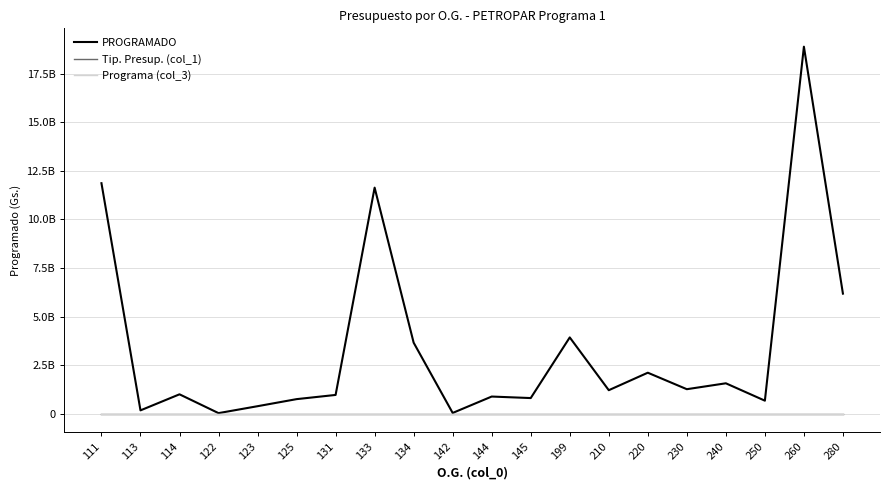

Which series changed the most between 111 and 230?

PROGRAMADO